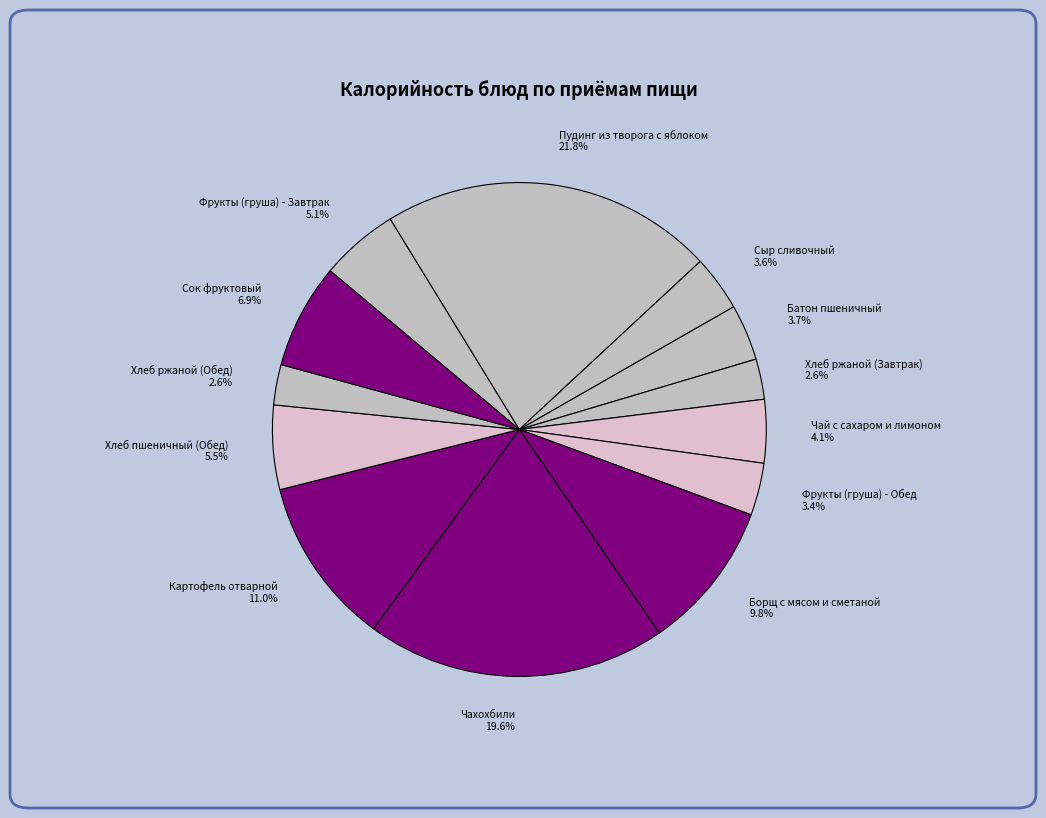

To the nearest percent, what percentage of the pie is Чай с сахаром и лимоном?

4%